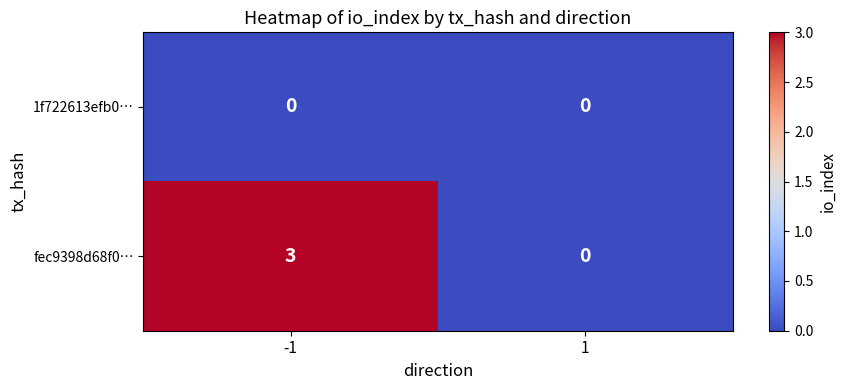

What is the approximate value of fec9398d68f0… at -1?

3